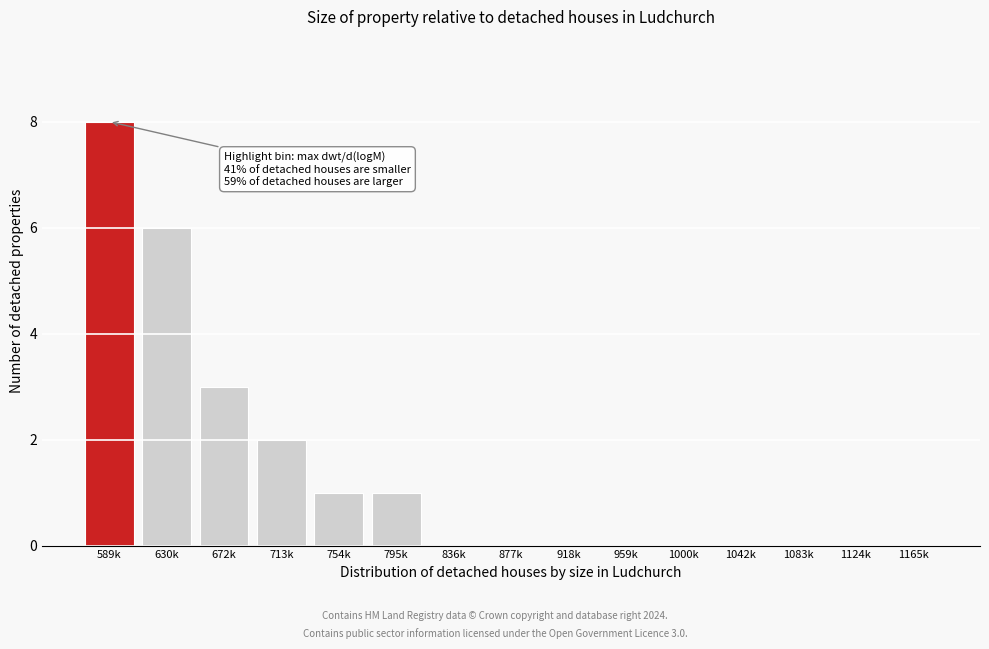

Reading left to right, extract all data points from this chart.

589k=8	630k=6	672k=3	713k=2	754k=1	795k=1	836k=0	877k=0	918k=0	959k=0	1000k=0	1042k=0	1083k=0	1124k=0	1165k=0